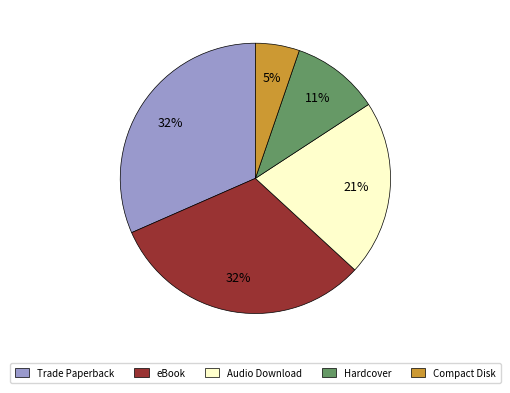

Which slice is the smallest?

Compact Disk